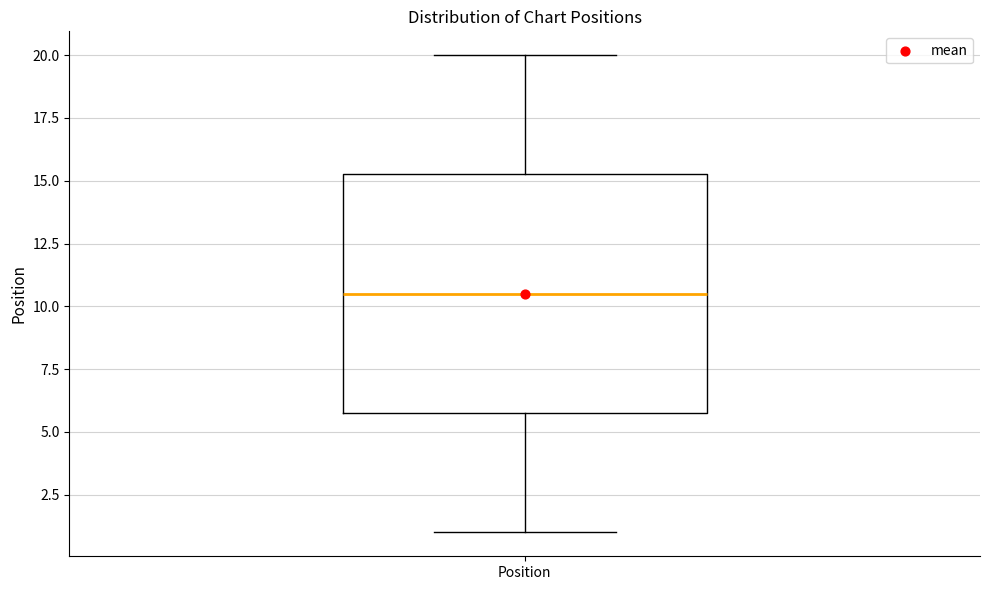

Transcribe this box plot: give where the median line is, the range the box spans, and where the two whiskers end, as read against the y-axis. The values are not printed on the chart, so give them approximately, as read against the axis.

median 10.5, box 6.0 to 15.5, whiskers 1.0 to 20.0